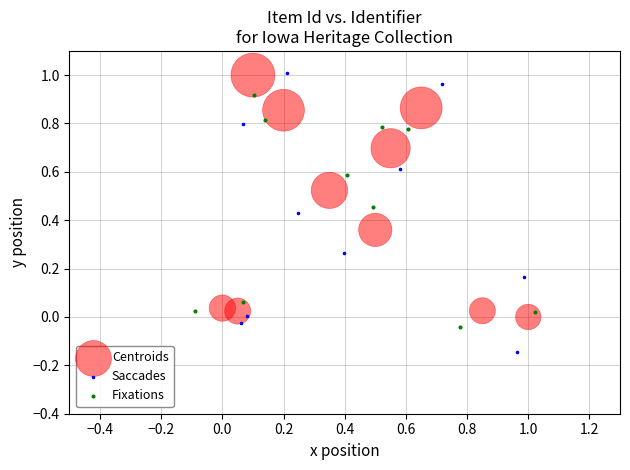

Which series contains the lowest Y value?

Saccades